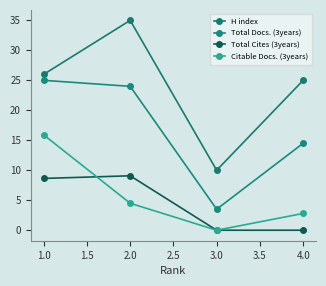

Which category has the highest value across all series?

2.0